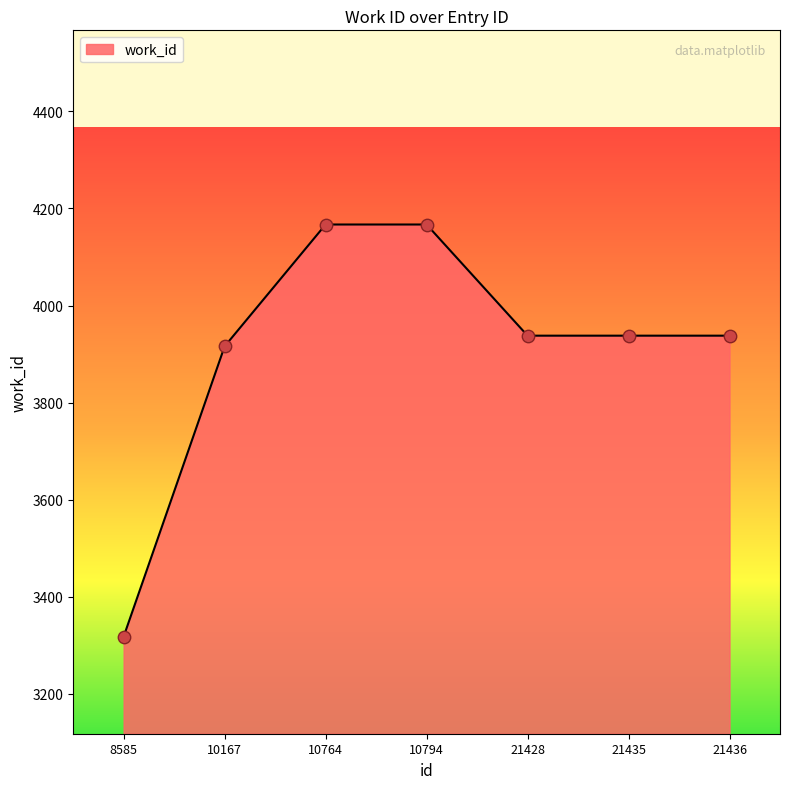

What is the change in value from 10167 to 21436?

+22